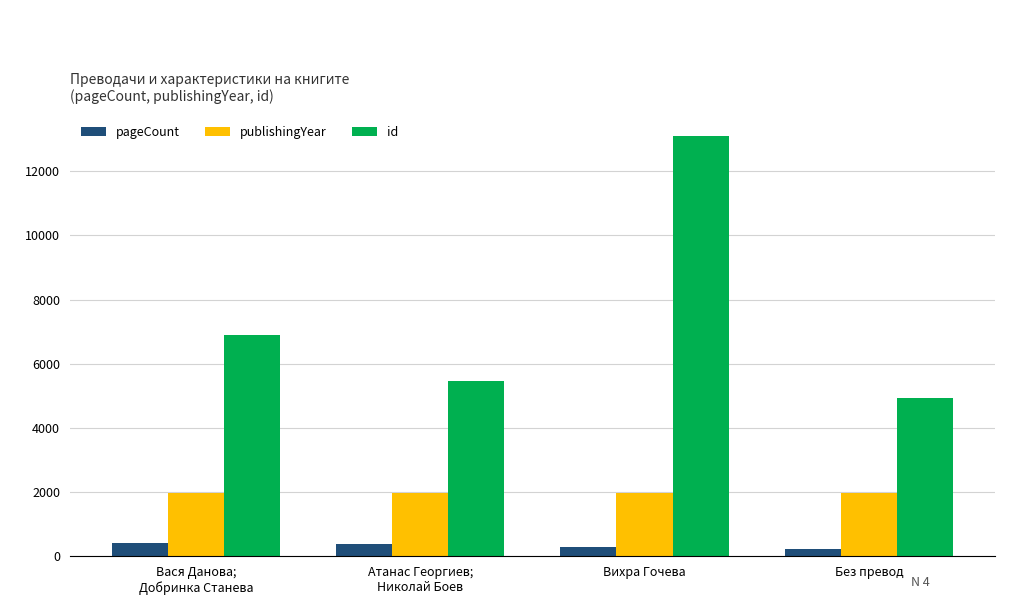

Which category has the highest value across all series?

Вихра Гочева